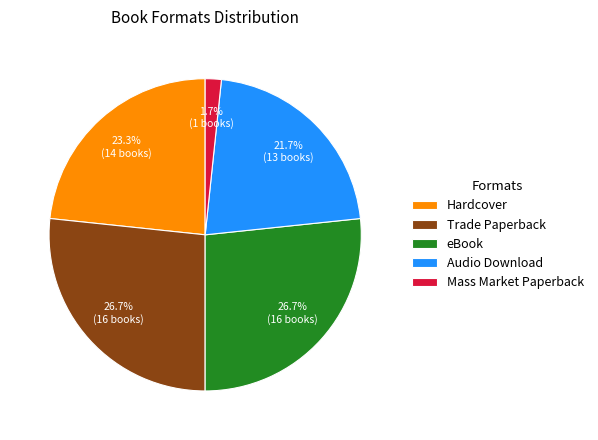

How many slices are in this pie chart?

5